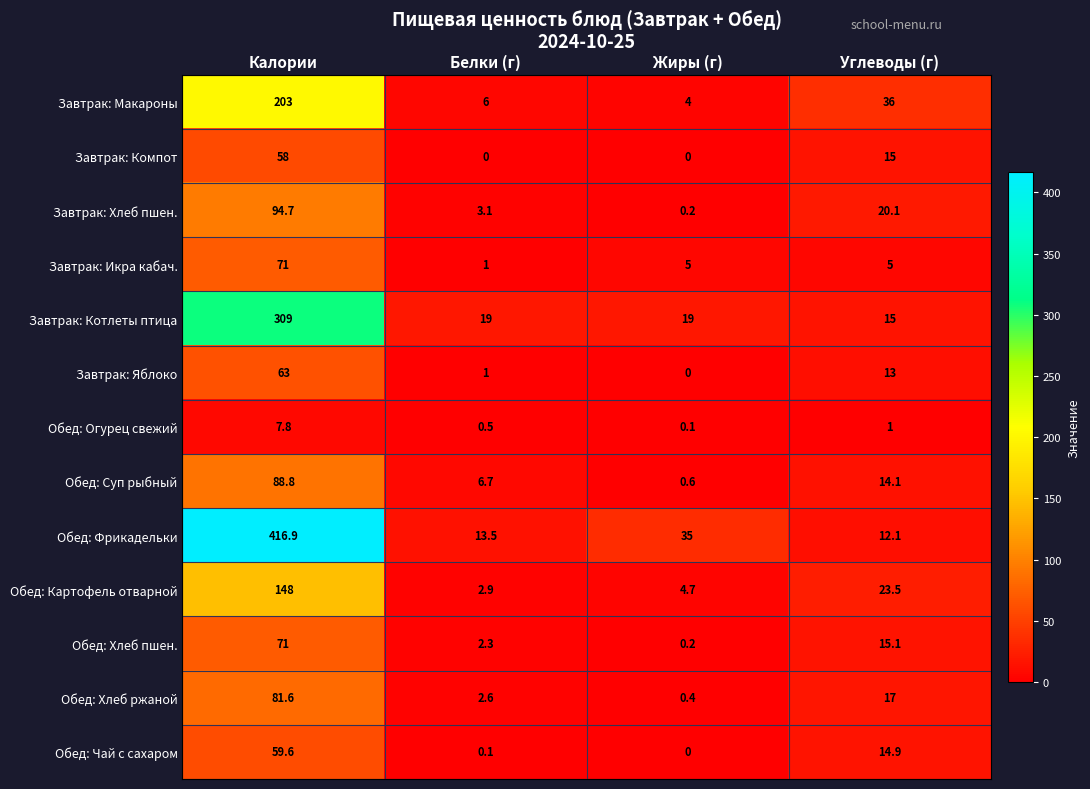

What is the average value of the Завтрак: Котлеты птица series?

90.5